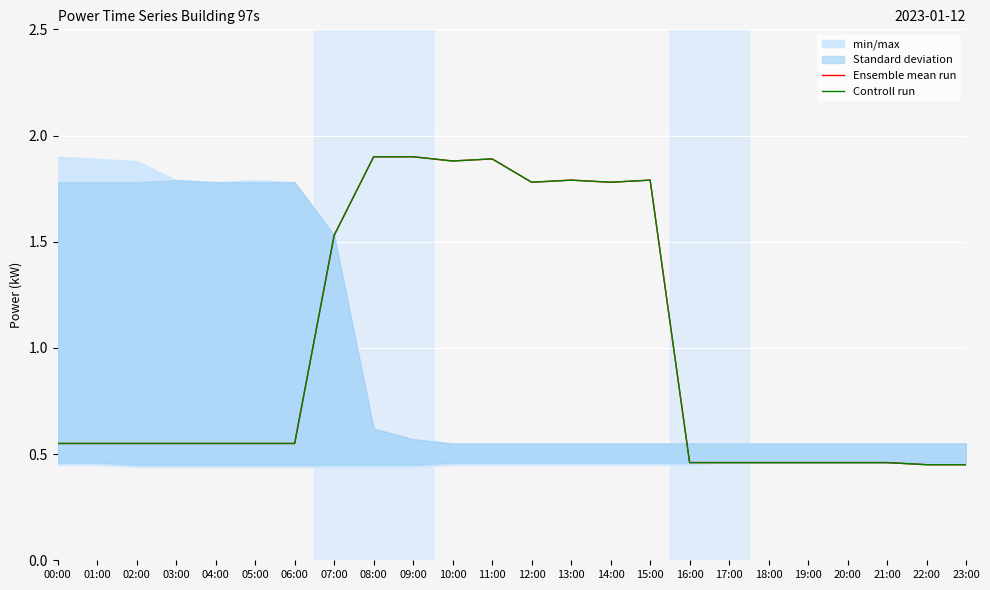

True or false: Ensemble mean run and Controll run intersect in this chart.

False